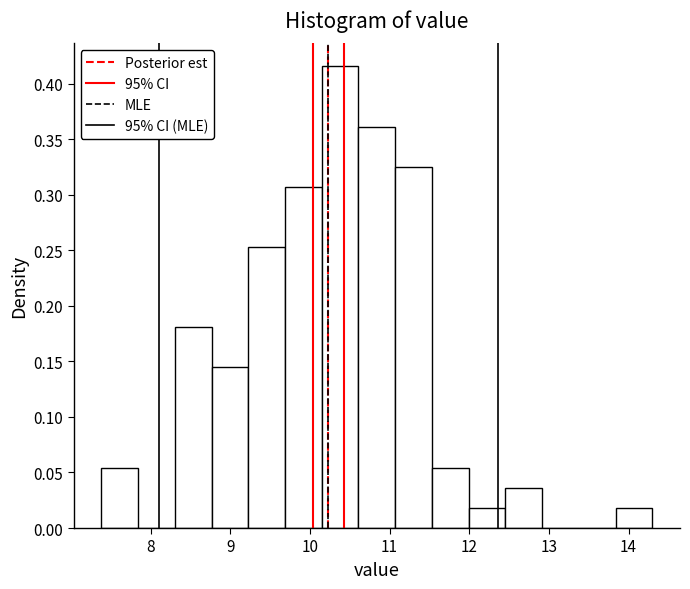

Reading left to right, list every bar in this chart as the range it spans on the x-axis followed by its height. Neither the bar edges nor the heights are printed on the chart, so give them approximately, as read against the axes.

7.4 to 7.8: 0.055
7.8 to 8.3: 0
8.3 to 8.8: 0.180
8.8 to 9.2: 0.145
9.2 to 9.7: 0.255
9.7 to 10.1: 0.305
10.1 to 10.6: 0.415
10.6 to 11.1: 0.360
11.1 to 11.5: 0.325
11.5 to 12.0: 0.055
12.0 to 12.5: 0.020
12.5 to 12.9: 0.035
12.9 to 13.4: 0
13.4 to 13.8: 0
13.8 to 14.3: 0.020